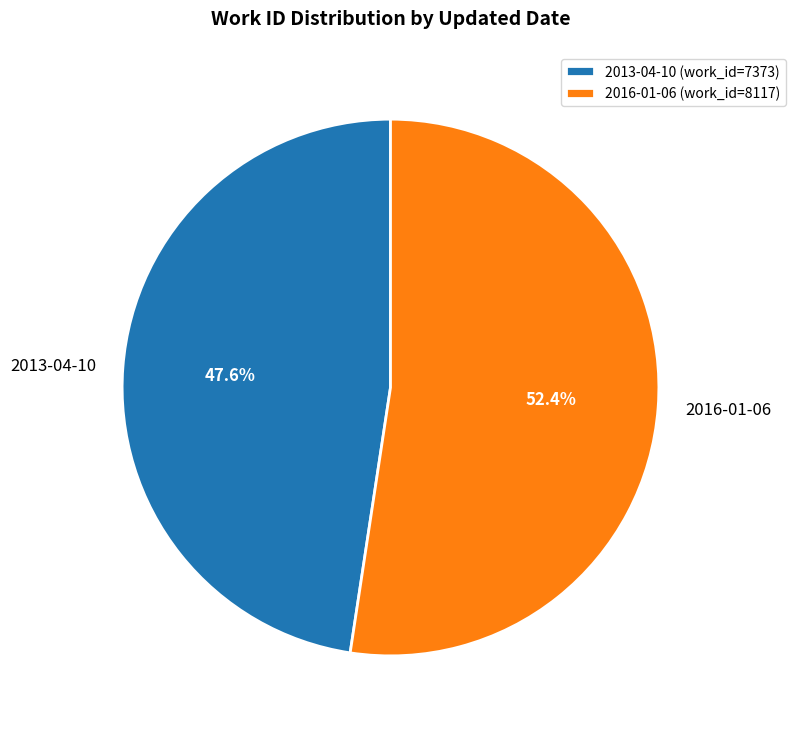

True or false: 2013-04-10 accounts for 48% of the total.

True